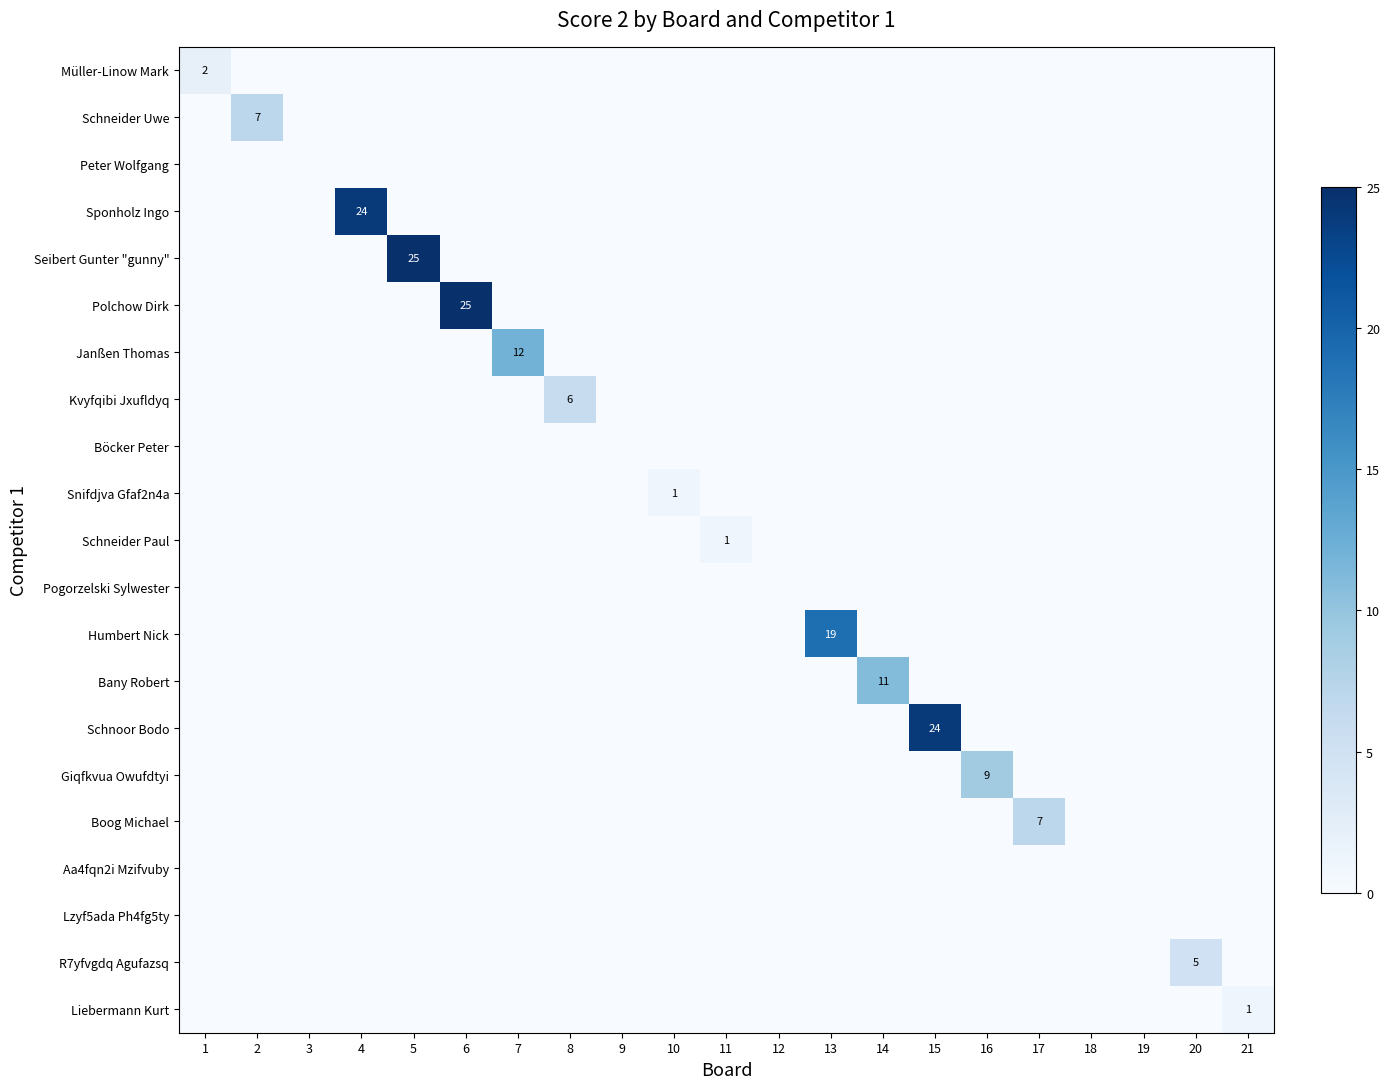

Count the number of categories in the chart.

21